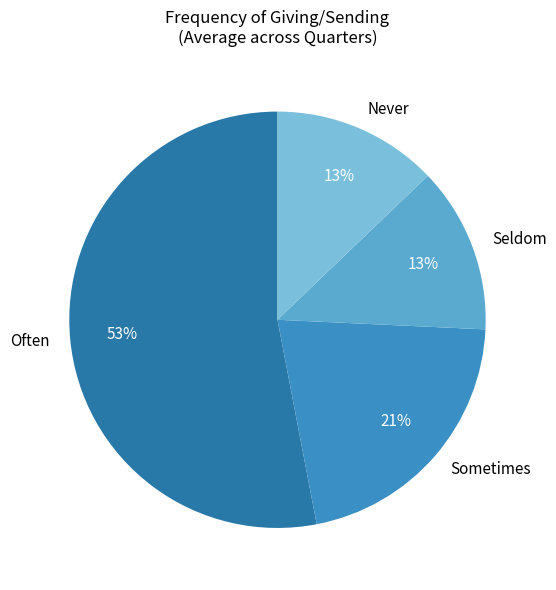

Is there a majority slice in this chart?

Yes